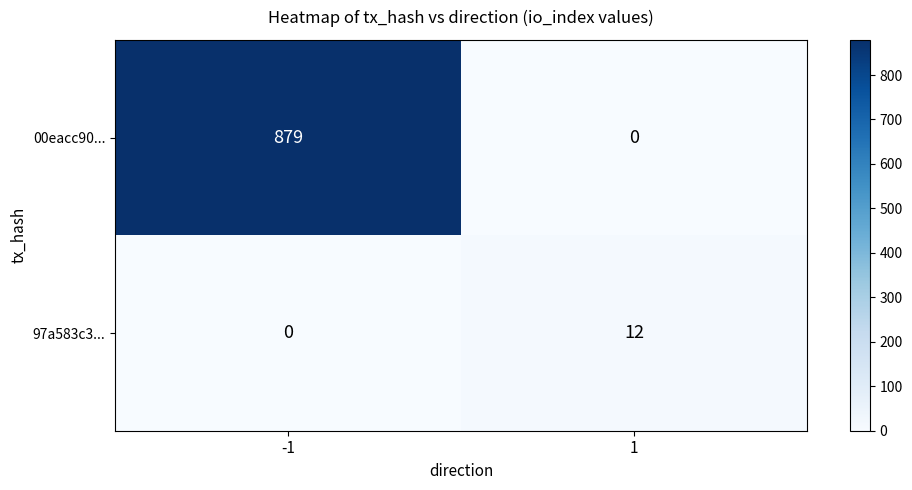

What is the greatest value displayed?

879